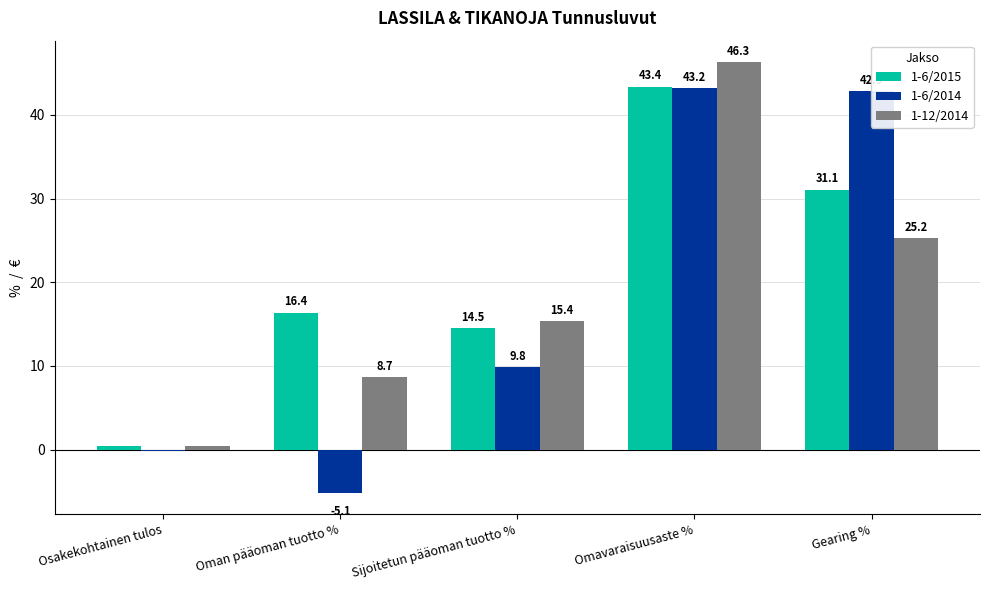

Which series has the largest range (max minus min)?

1-6/2014